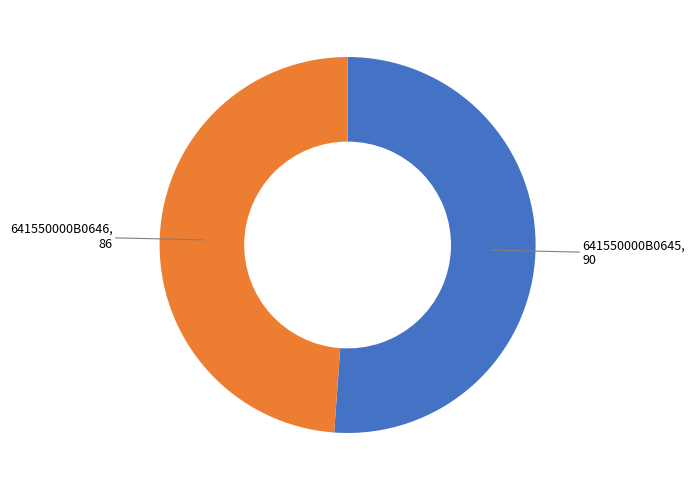

Is there any slice that represents more than half of the pie?

Yes